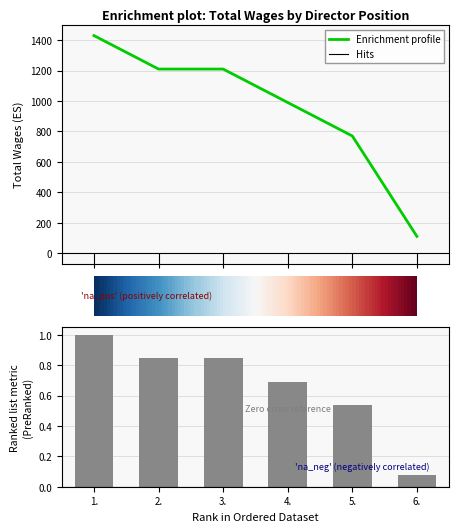

Which category has the highest value across all series?

1.